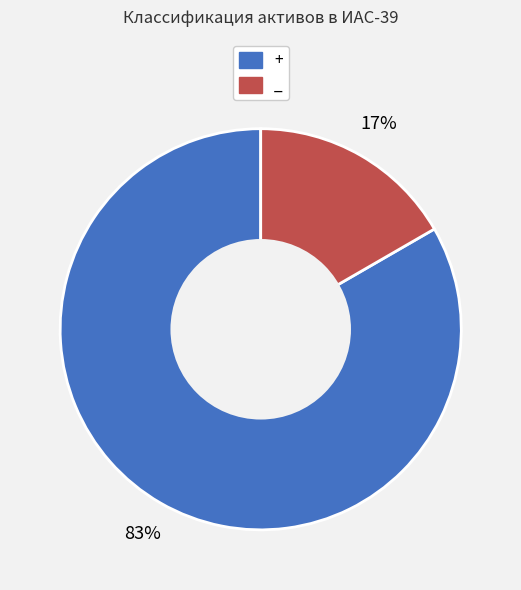

Combined, do _ and + account for over 50%?

Yes